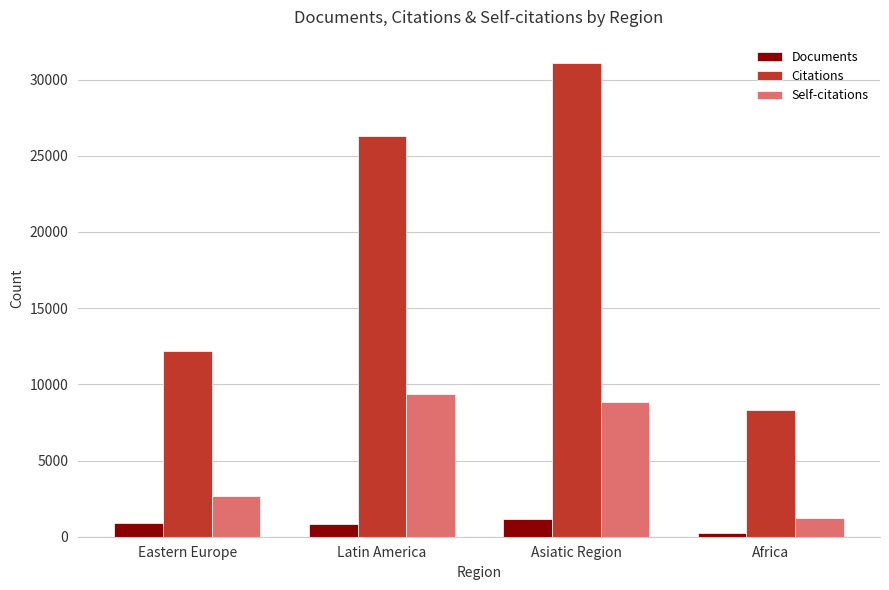

What is the value of the Self-citations bar at the 1st from the left?

2646